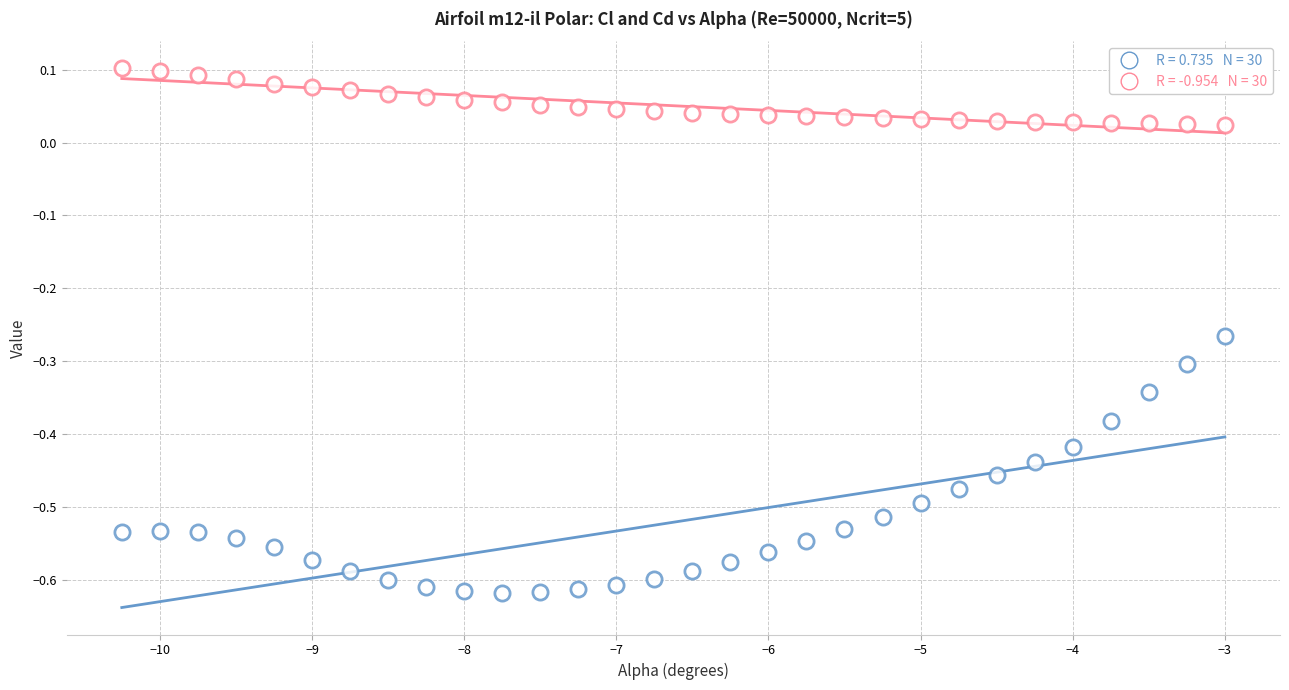

How many points are shown in the scatter plot?

60